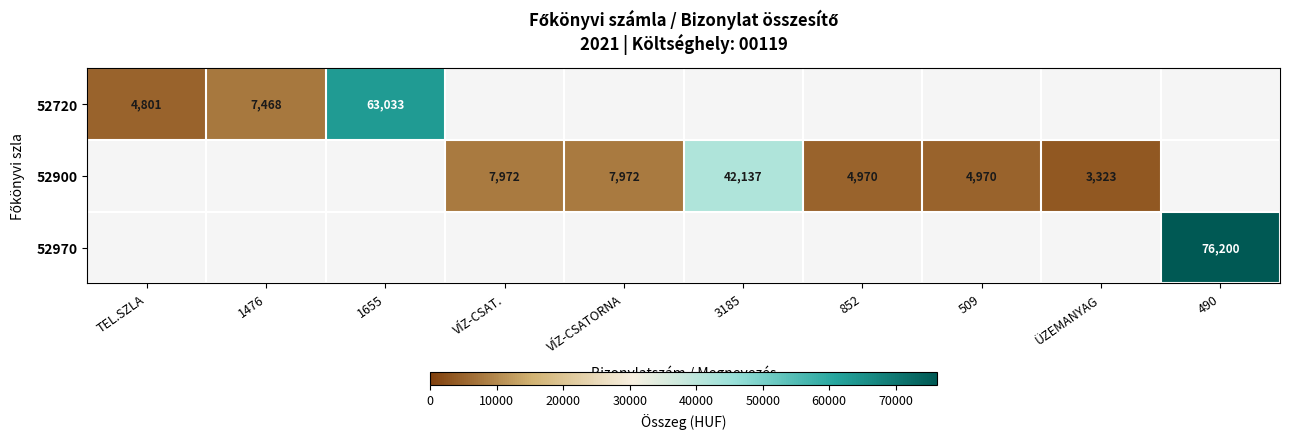

What is the smallest value displayed?

3323.0